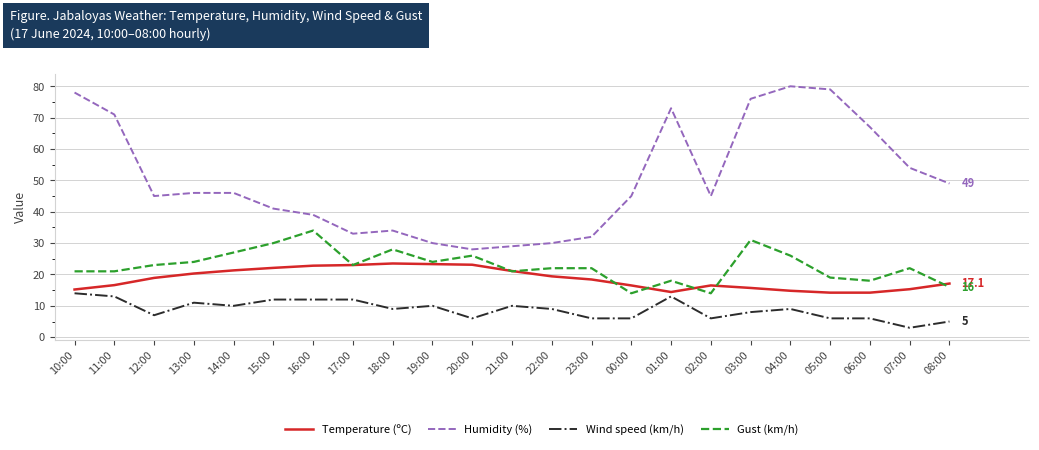

What is the total value across all series at 13:00?

101.3